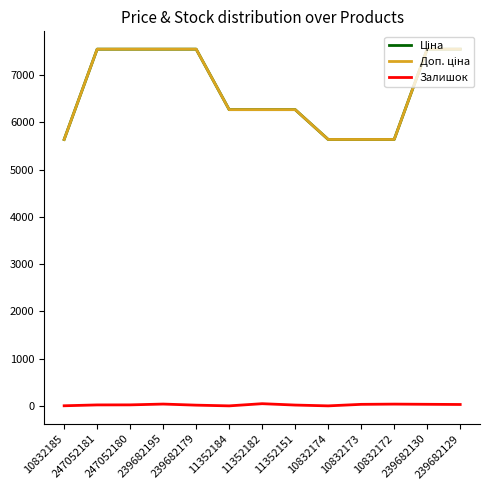

What is the label of the 1st point from the left?

10832185